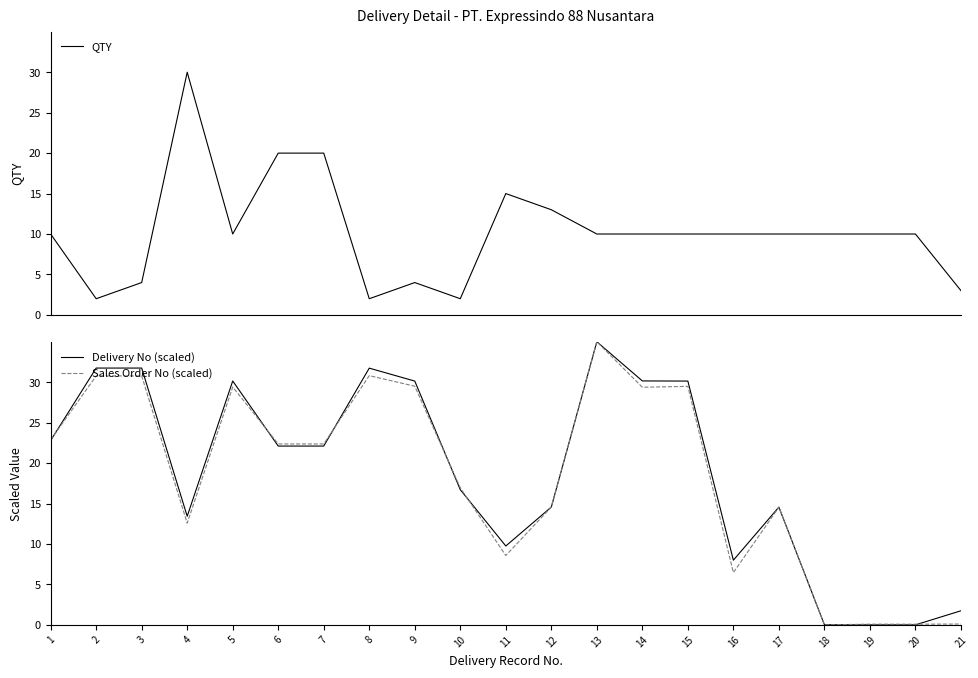

Which series has the widest spread of values?

Delivery No (scaled)